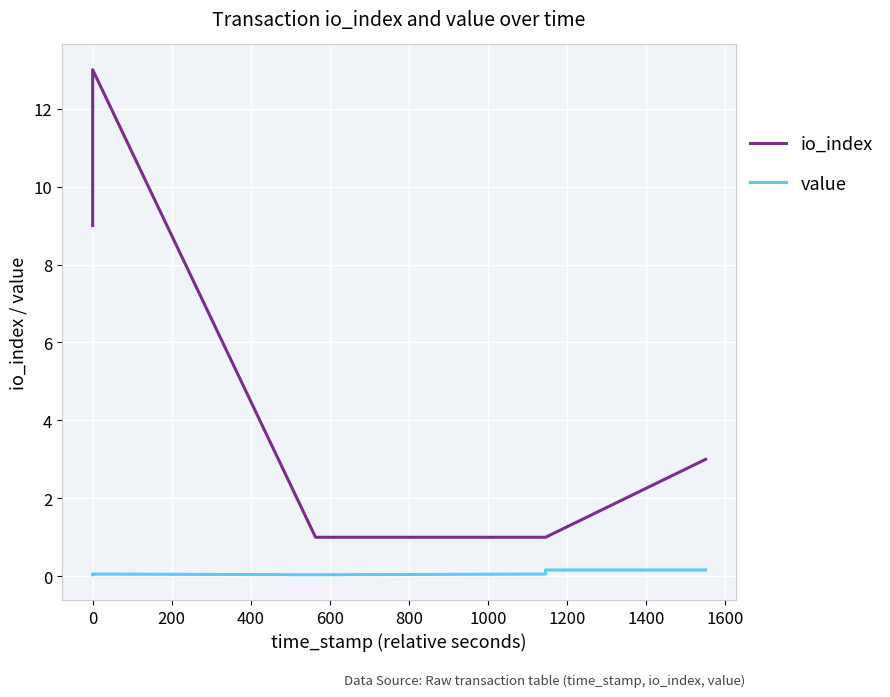

Which series changed the most between 200 and 800?

io_index